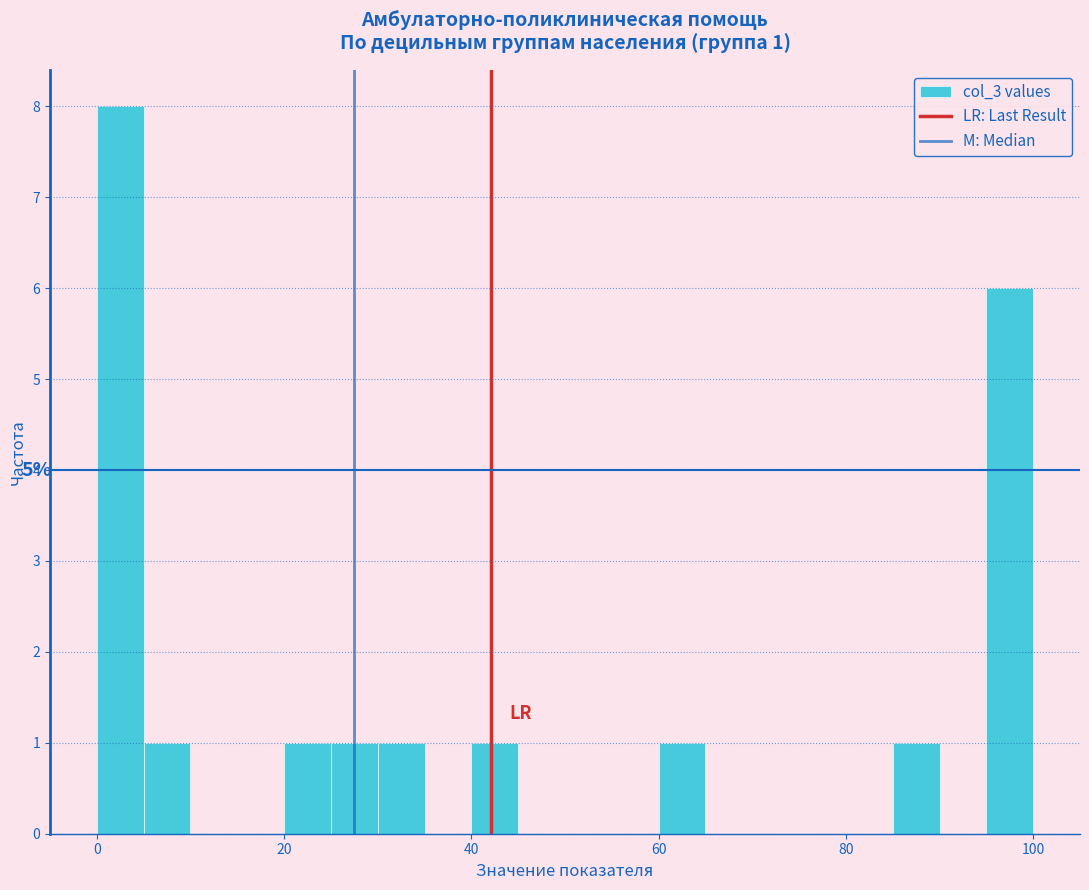

Read against the x-axis, roughly where is the centre of the tallest bar?

2